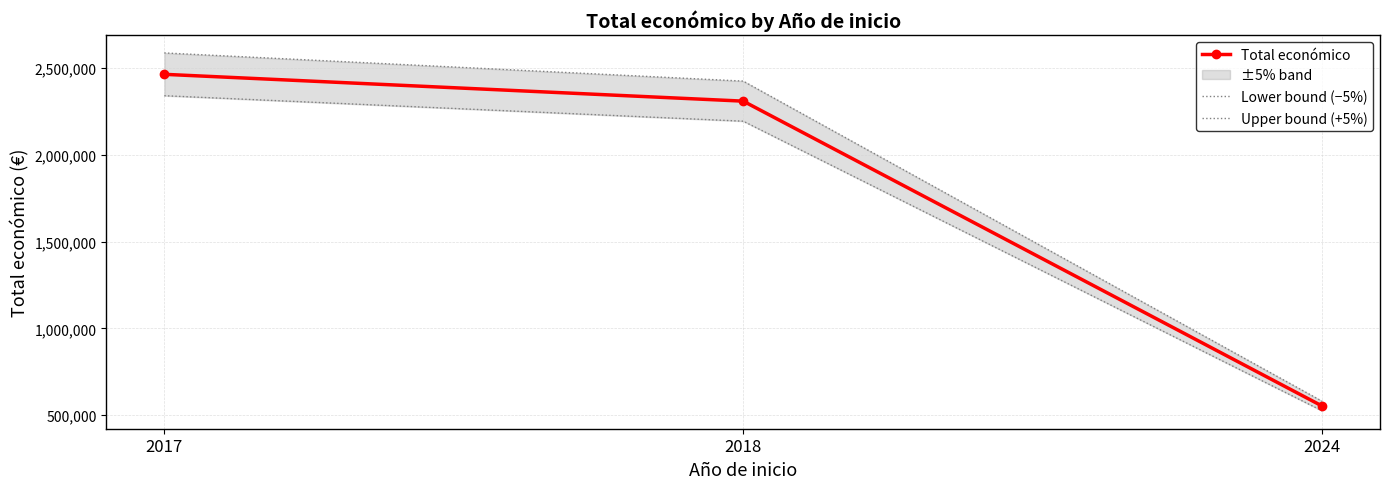

The value of Total económico at 2017 is 4369287.7. True or false?

False